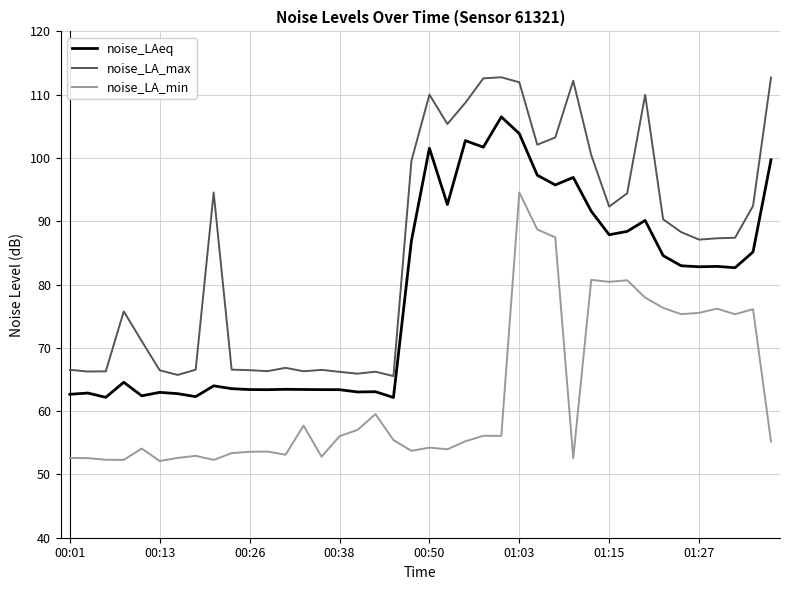

Count the number of data series in this chart.

3